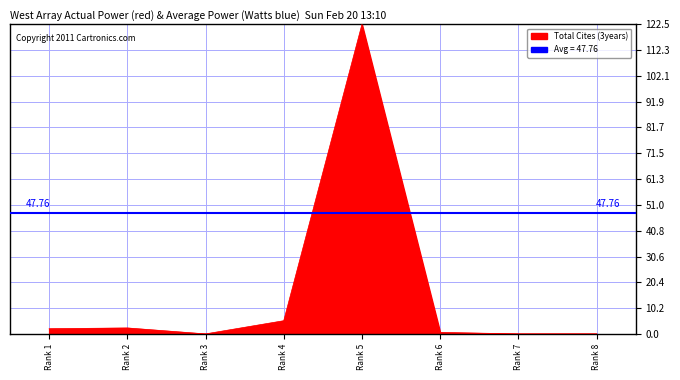

At which category does the chart reach its peak across all series?

Rank 5